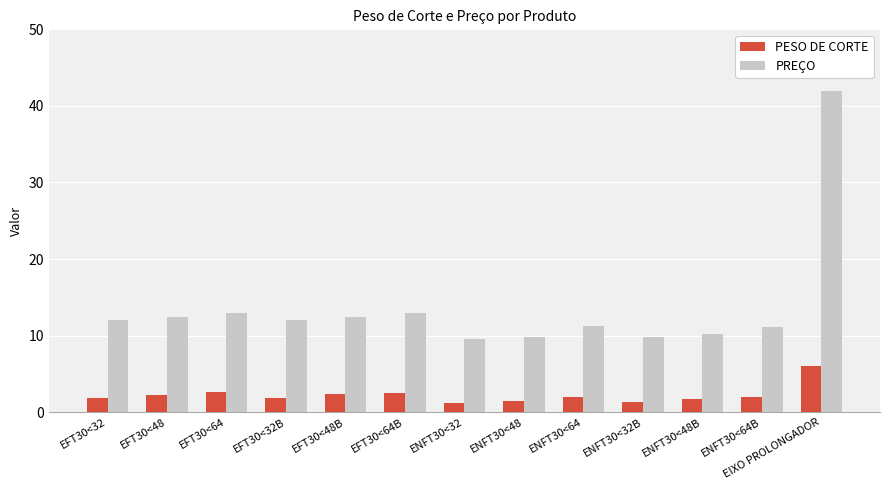

At which category does the chart reach its peak across all series?

EIXO PROLONGADOR